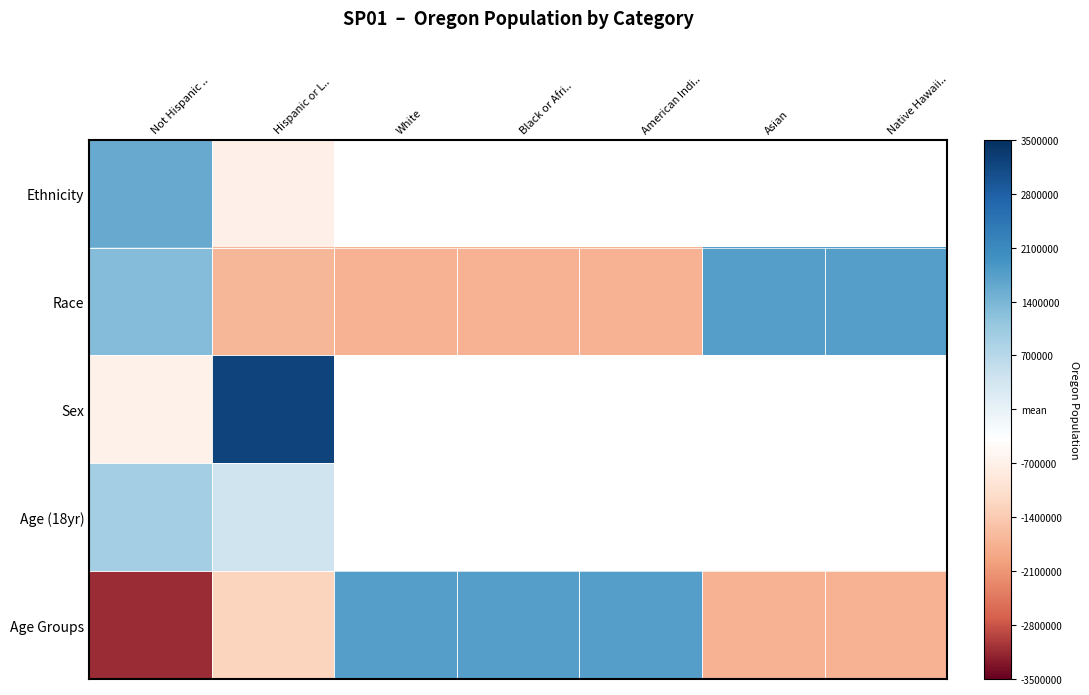

Is the value of Age Groups at American Indi.. greater than the value of Age (18yr) at Native Hawaii..?

No